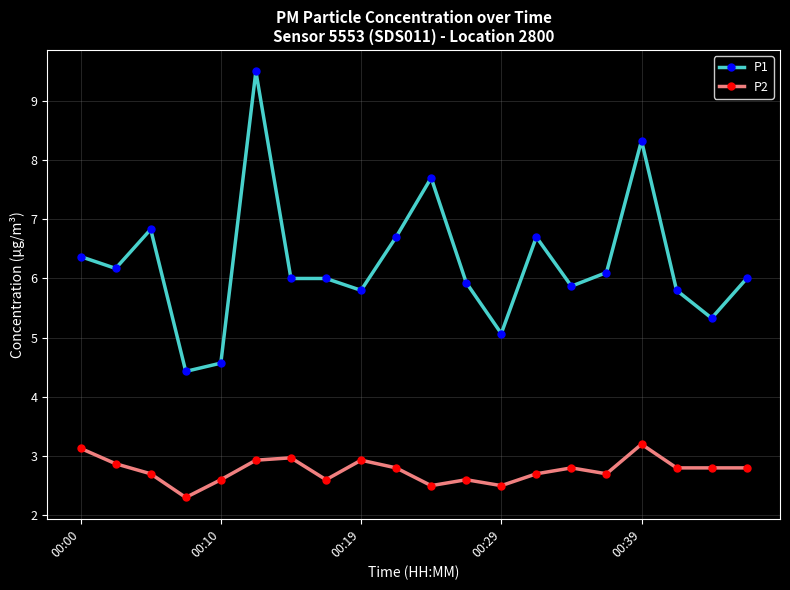

Which series has the largest range (max minus min)?

P1